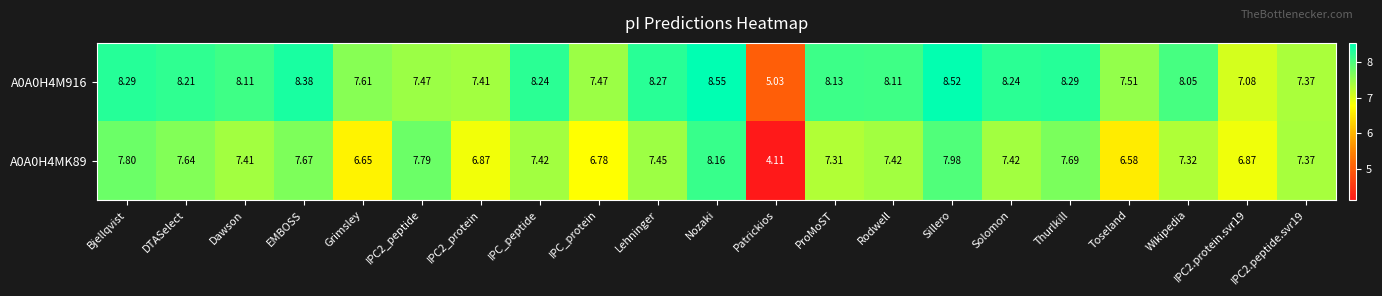

At which label does A0A0H4MK89 reach its minimum?

Patrickios